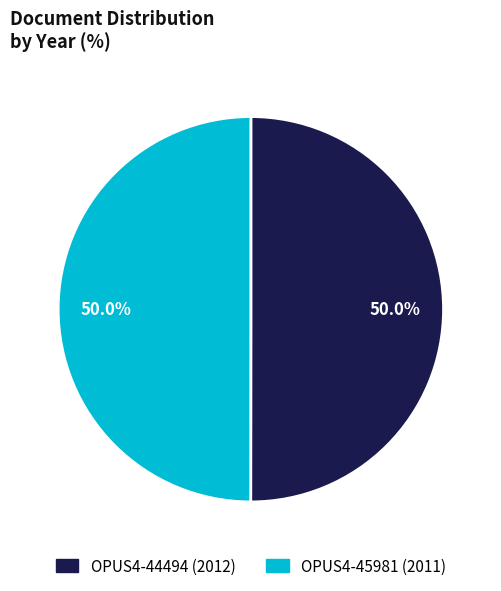

Is it true that OPUS4-44494 is 63% of the pie?

False